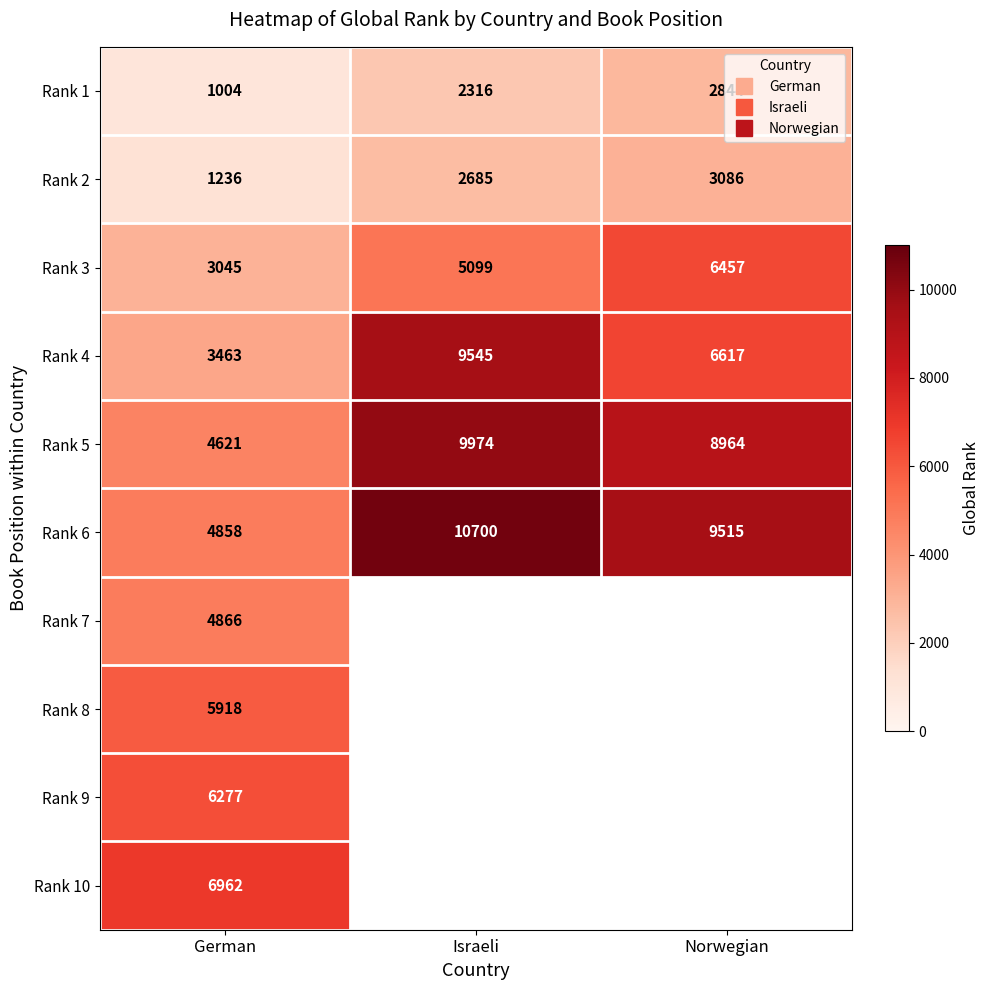

How many values in the Rank 6 series are below 9515?

1